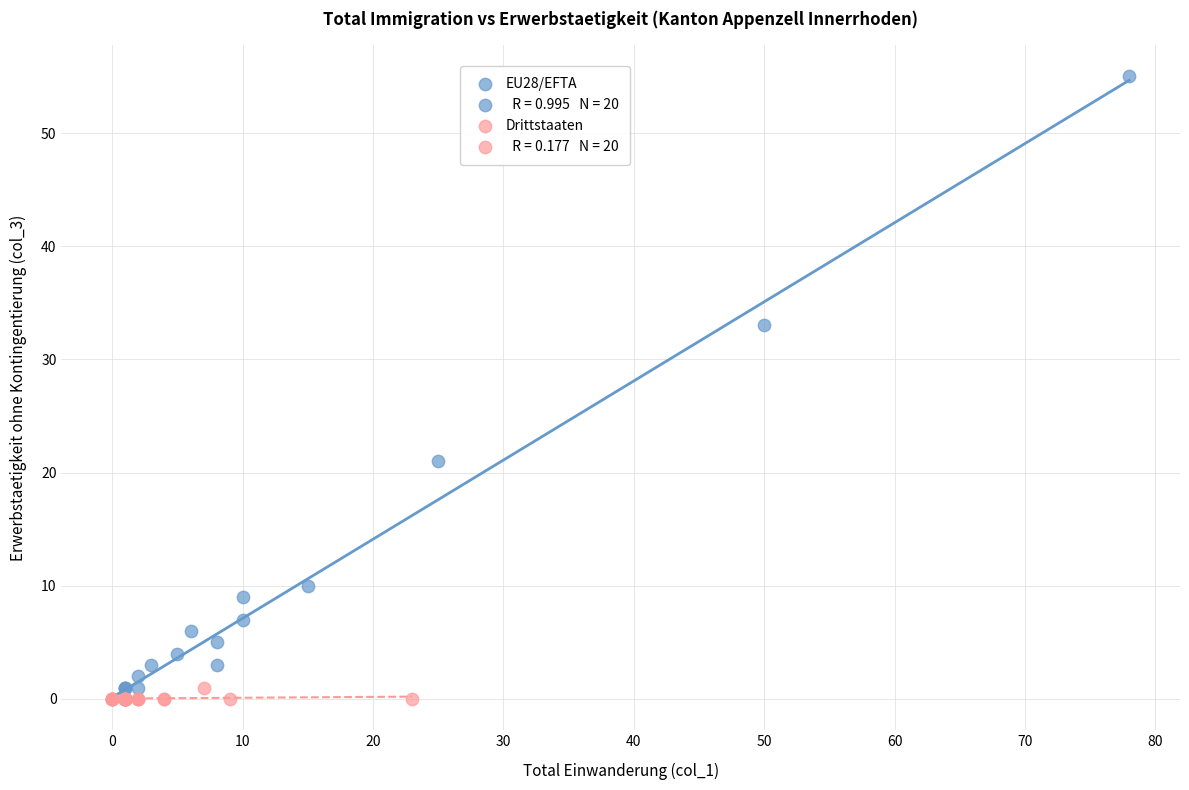

Which series has the largest Y range (max minus min)?

EU28/EFTA